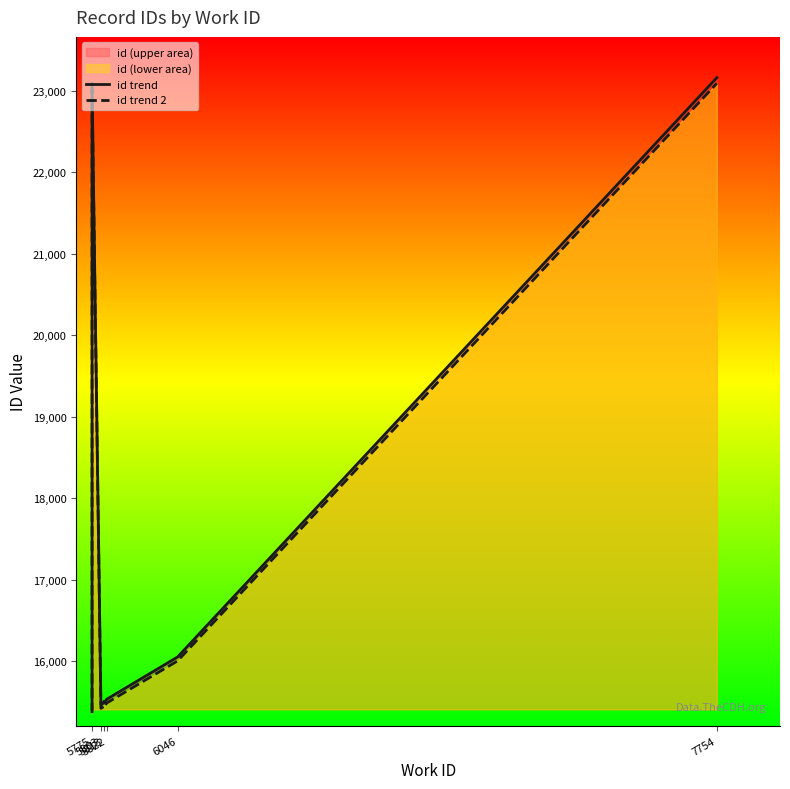

At which category does id trend 2 reach its first local peak?

5775